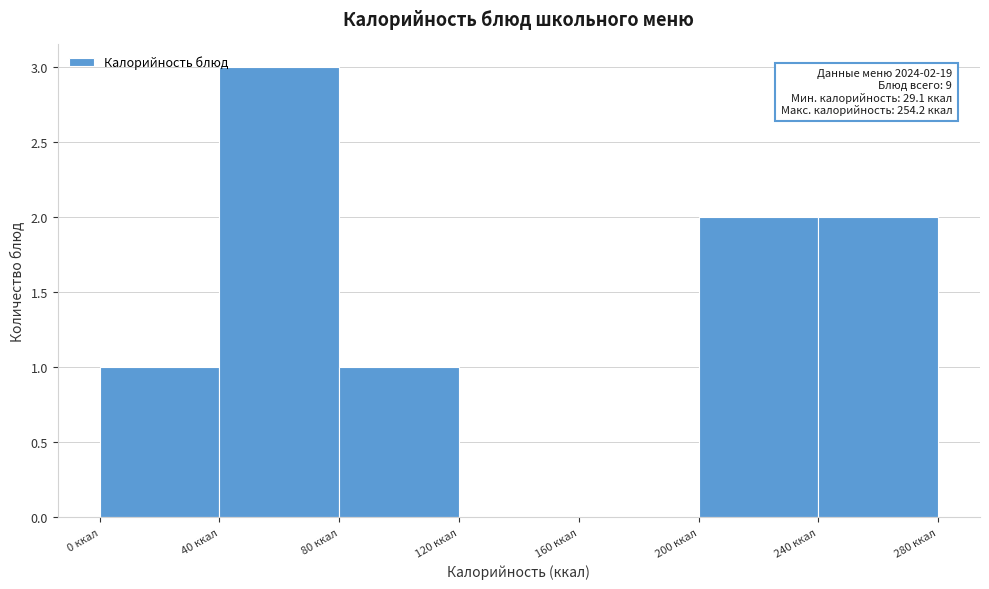

Over which range of the x-axis is the bar tallest?

40 to 80